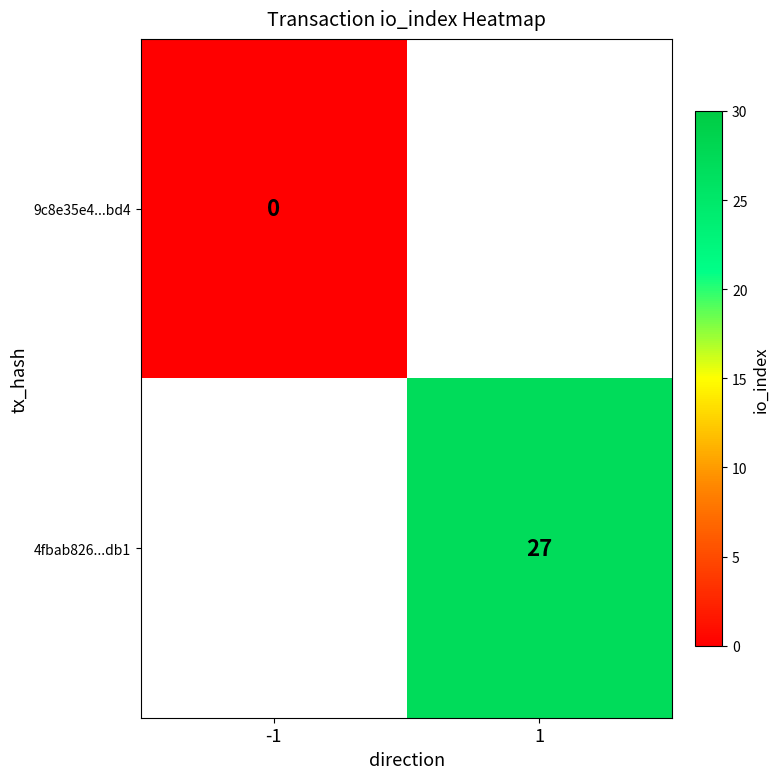

Count the number of data series in this chart.

2